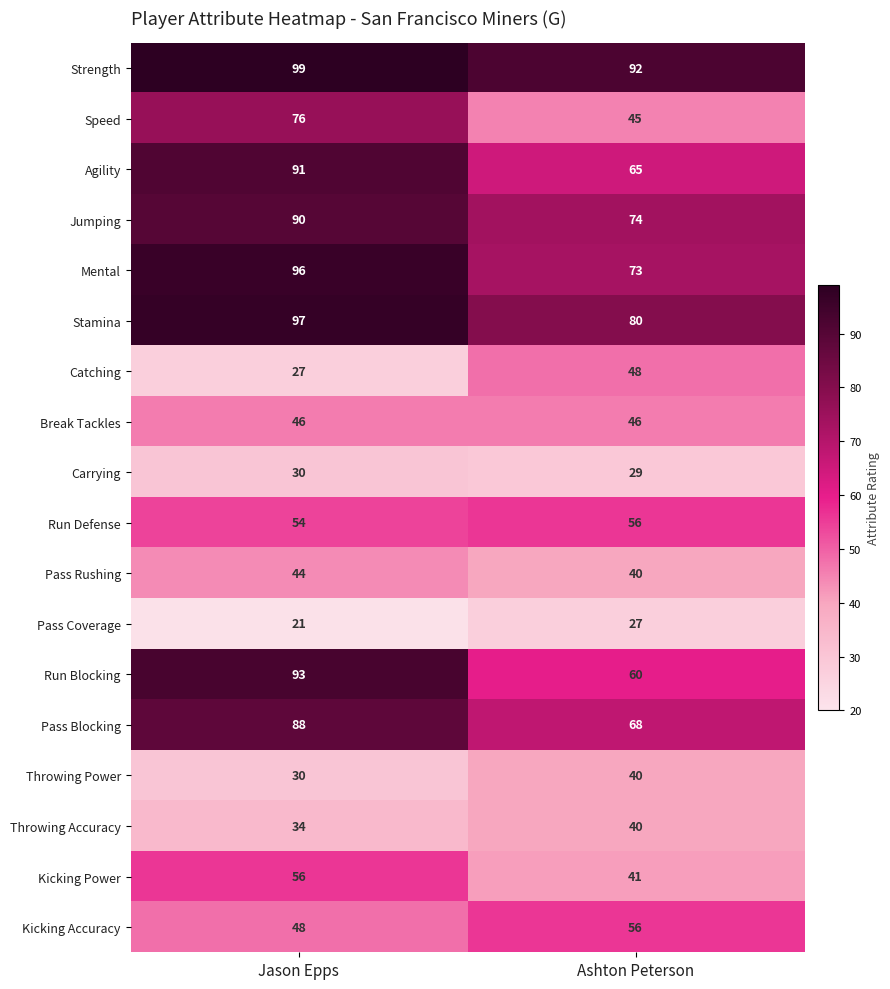

What is the difference between the Pass Coverage values at Jason Epps and Ashton Peterson?

6